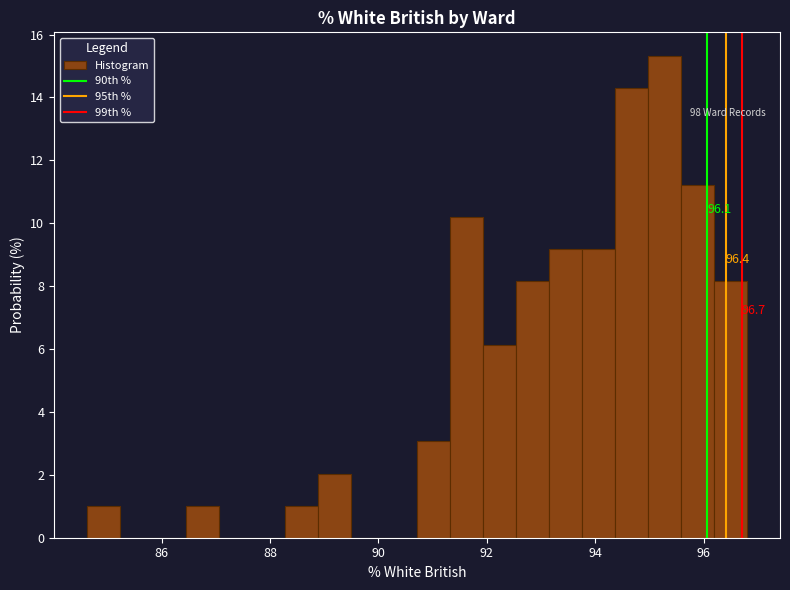

Around what value on the x-axis is the tallest bar? Give the approximate position of its centre, as read against the axis.

95.2